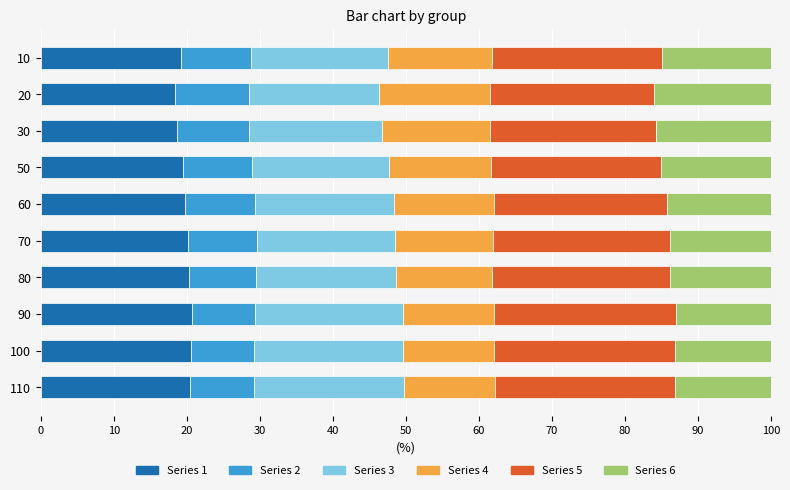

What is the sum of all Series 1 values?

197.6